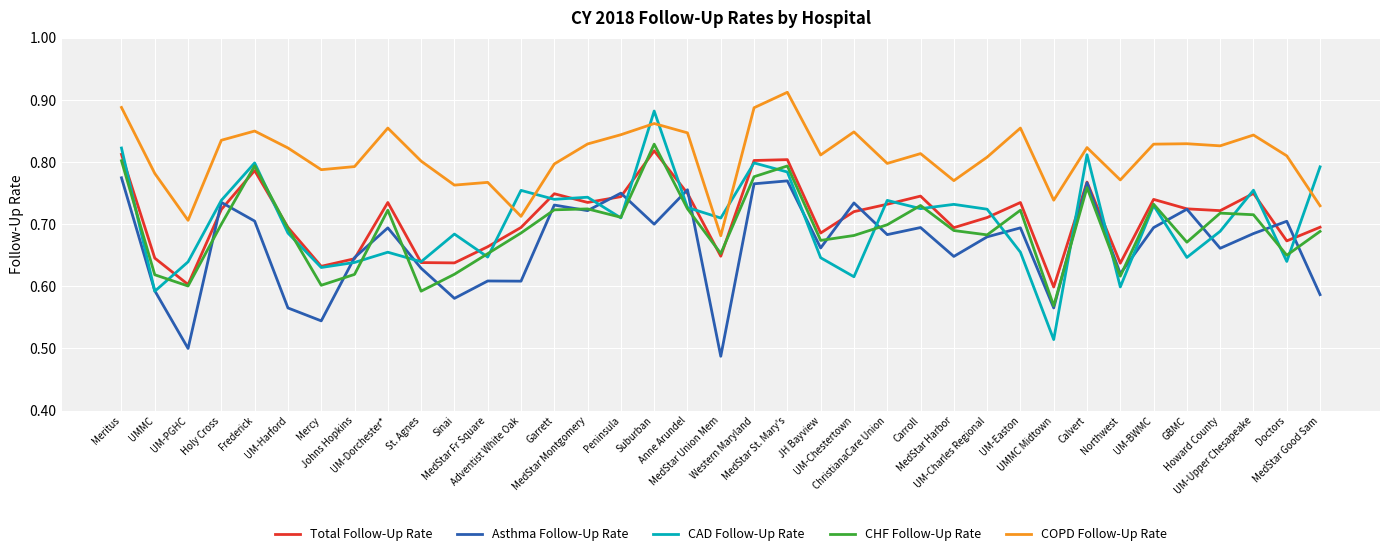

Which series has the largest total across all categories?

COPD Follow-Up Rate